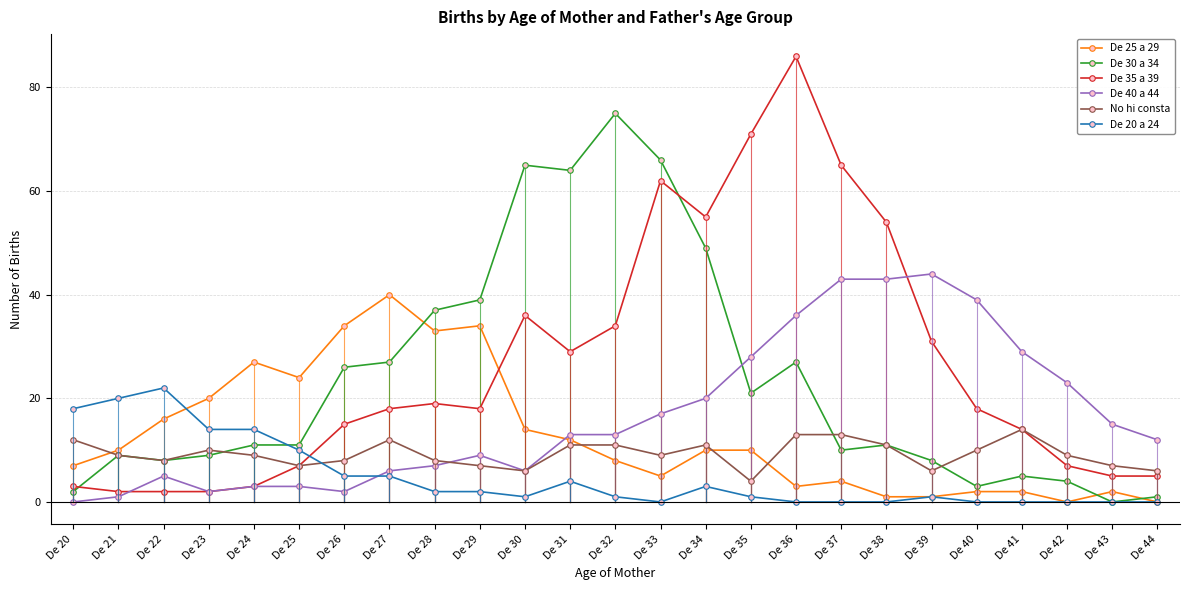

Where is the first local maximum for De 25 a 29?

De 24